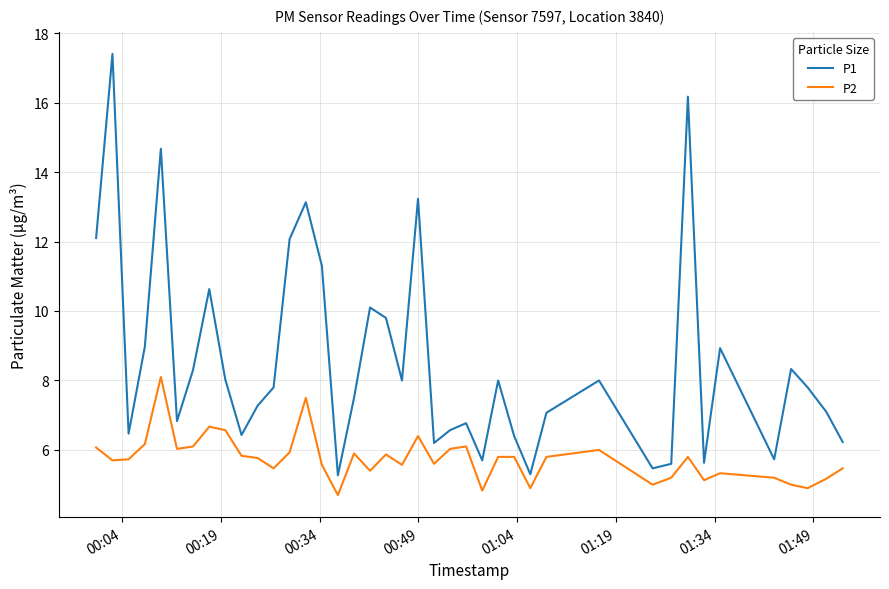

Which series has the widest spread of values?

P1